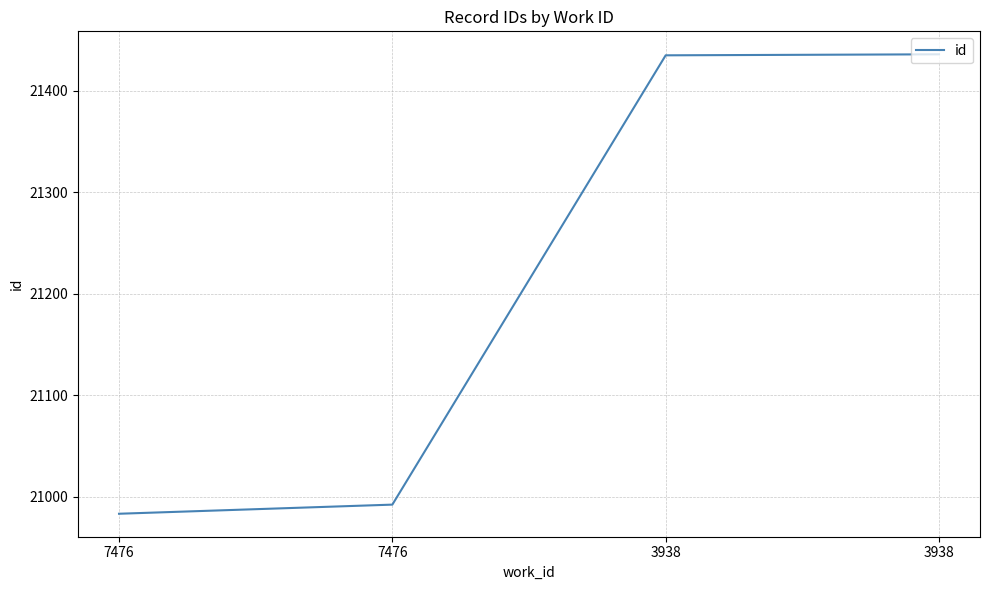

How many lines are shown in the chart?

1